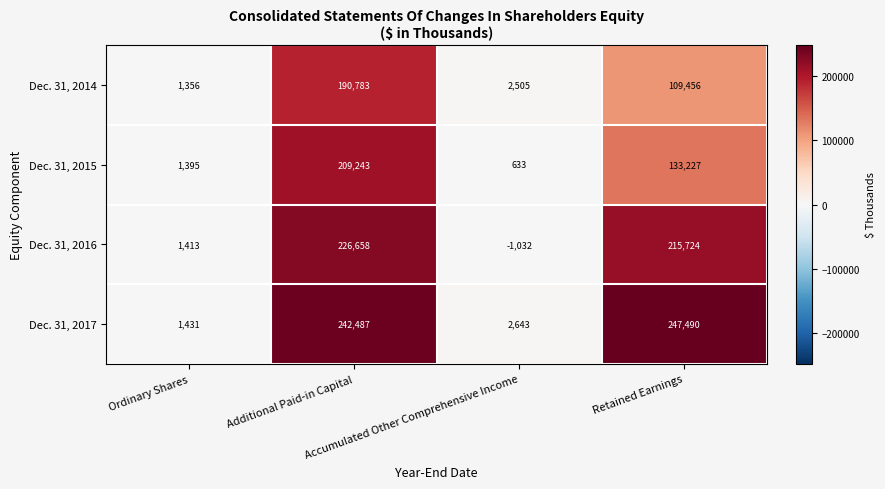

Between Ordinary Shares and Retained Earnings, which series saw the biggest shift?

Dec. 31, 2017